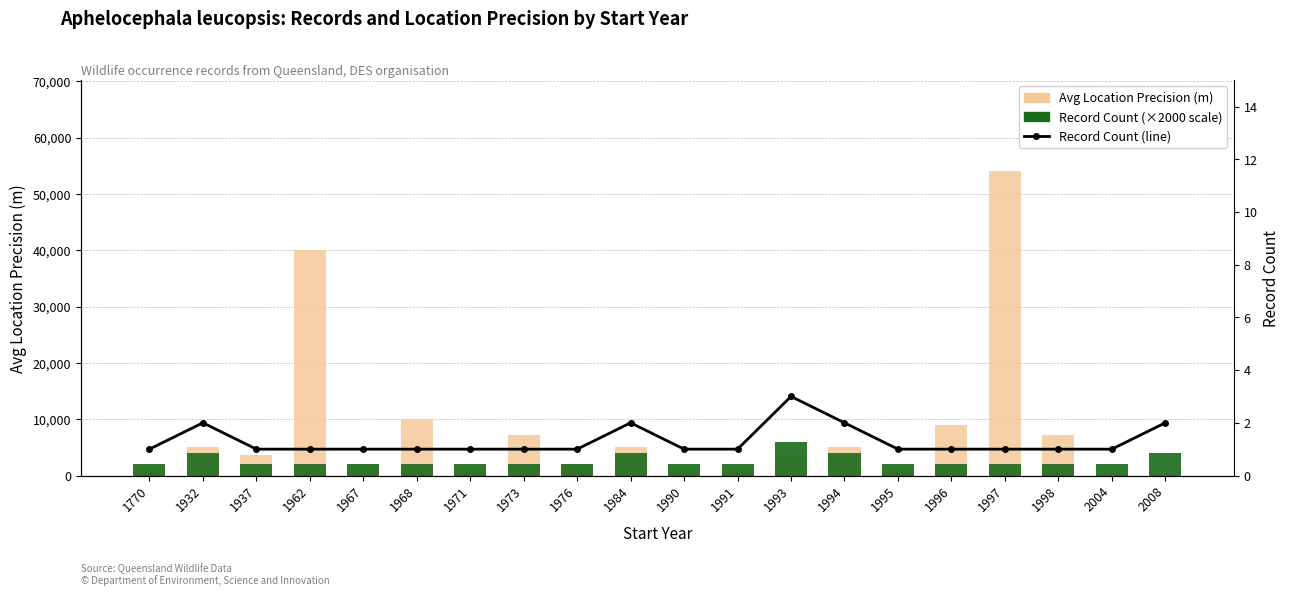

What is the spread (max minus min) of values at 1973?

7199